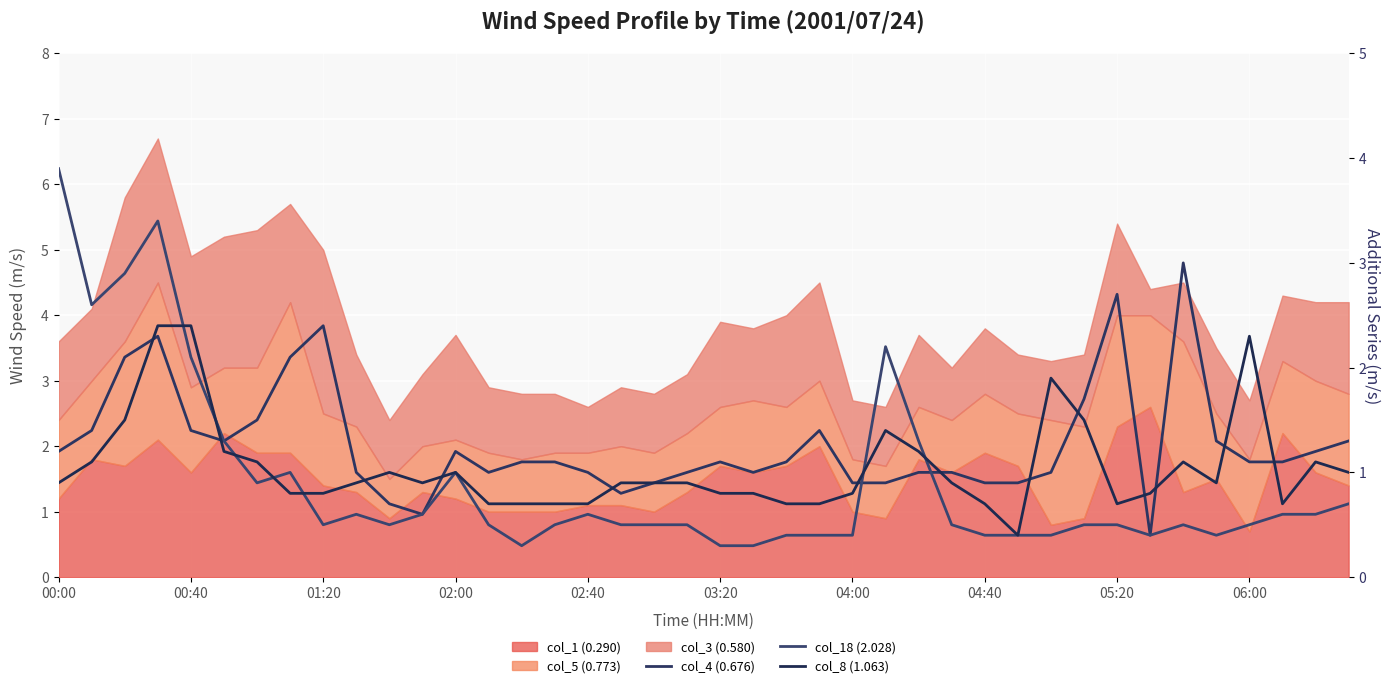

How many intersections are there between col_8 (1.063) and col_4 (0.676)?

13